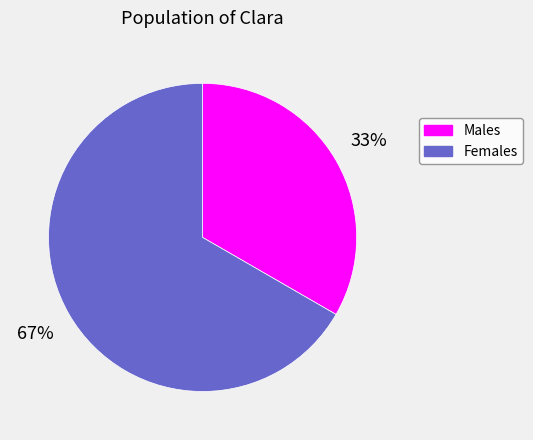

Is there any slice that represents more than half of the pie?

Yes